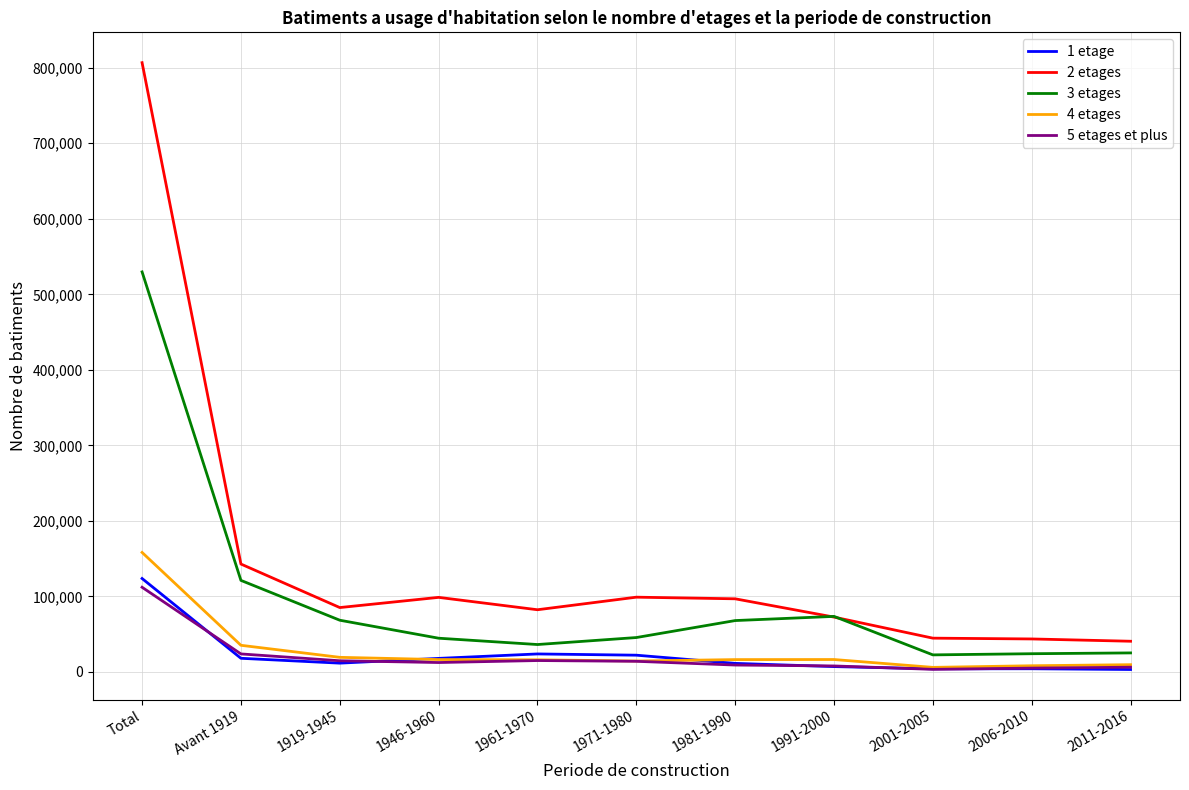

Which category has the highest value in the 4 etages series?

Total